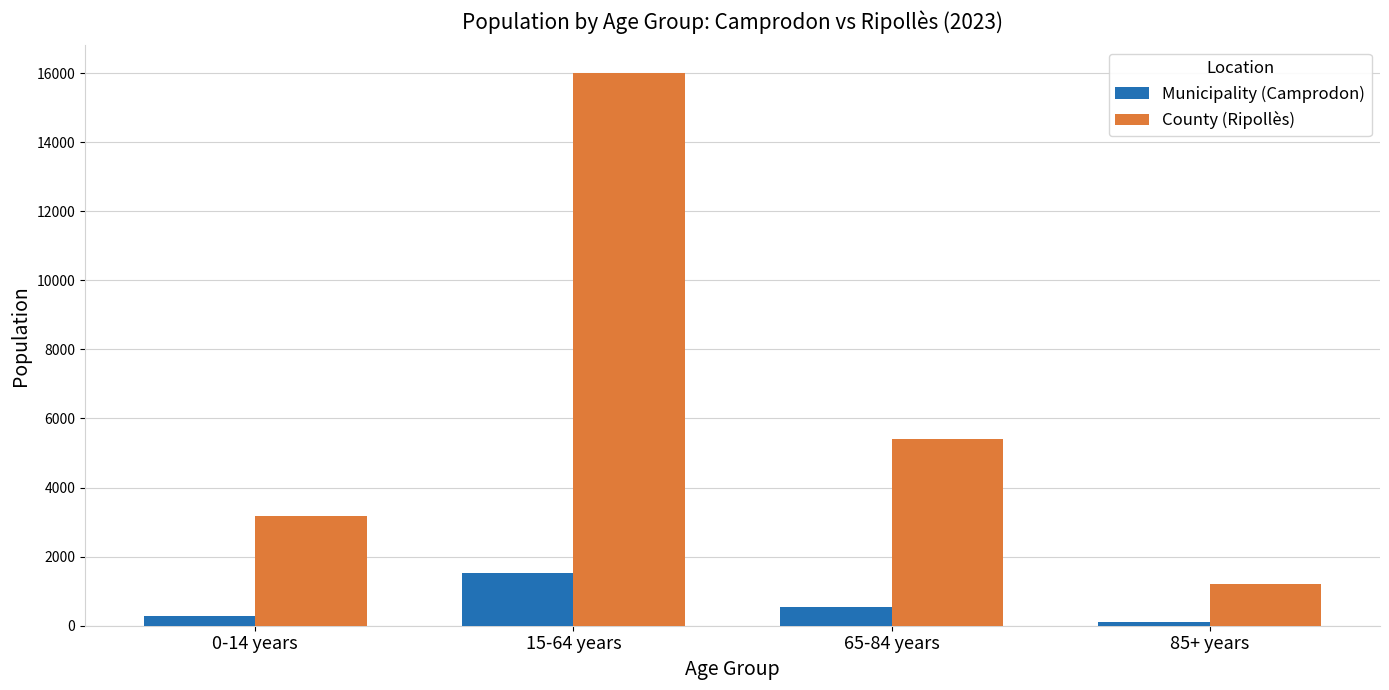

Count the Municipality (Camprodon) values in the range 283 to 1539.

3